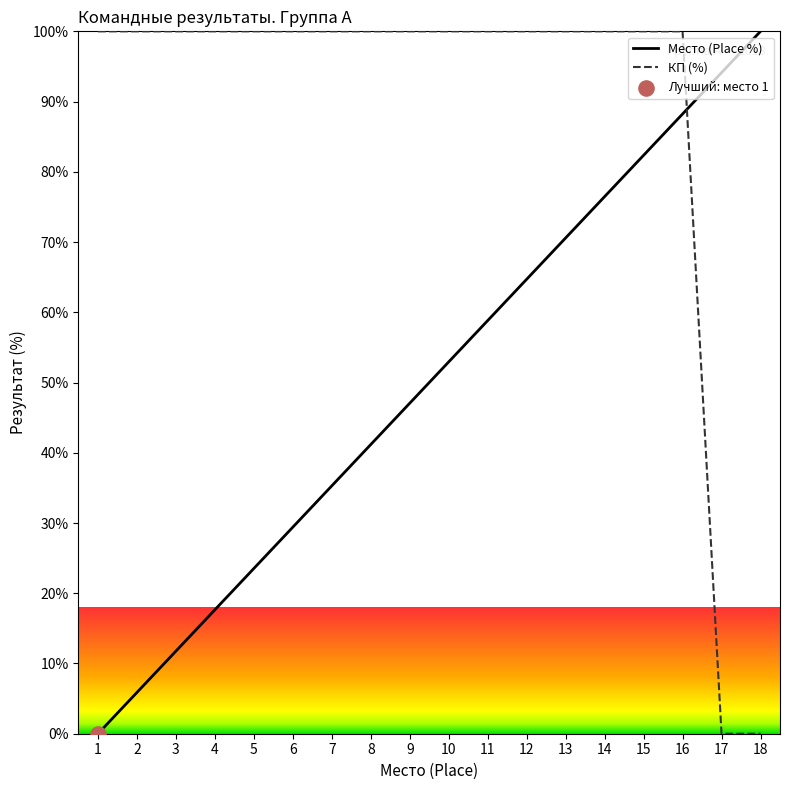

Is the value of КП (Checkpoints) at 3 greater than the value of Место (Place) at 4?

Yes